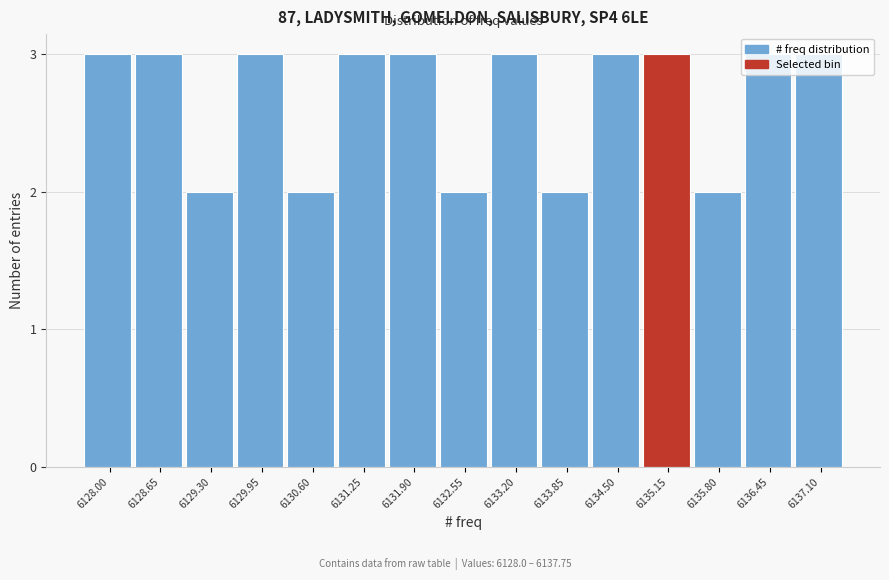

What is the maximum value shown in the chart?

3